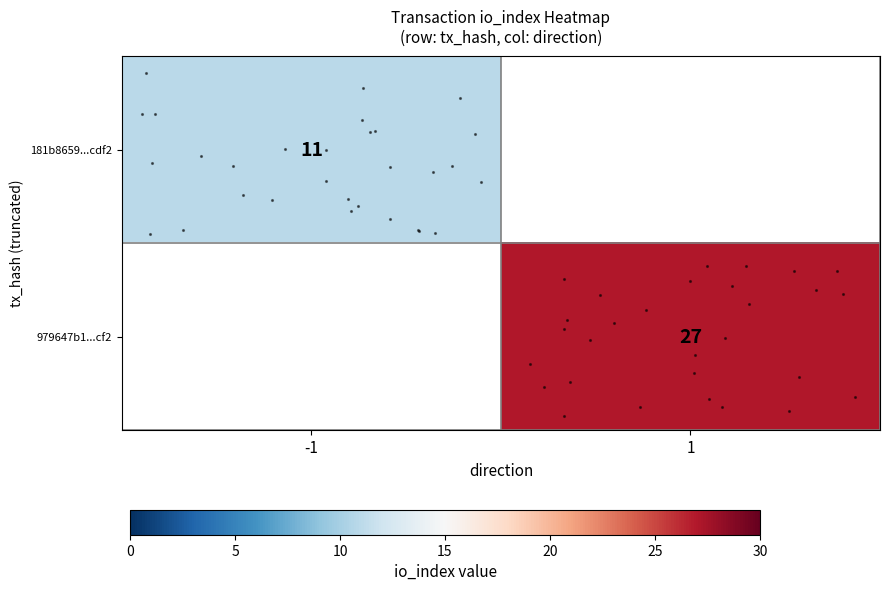

Rank the series by their maximum value, from lowest to highest.

row_0, row_1